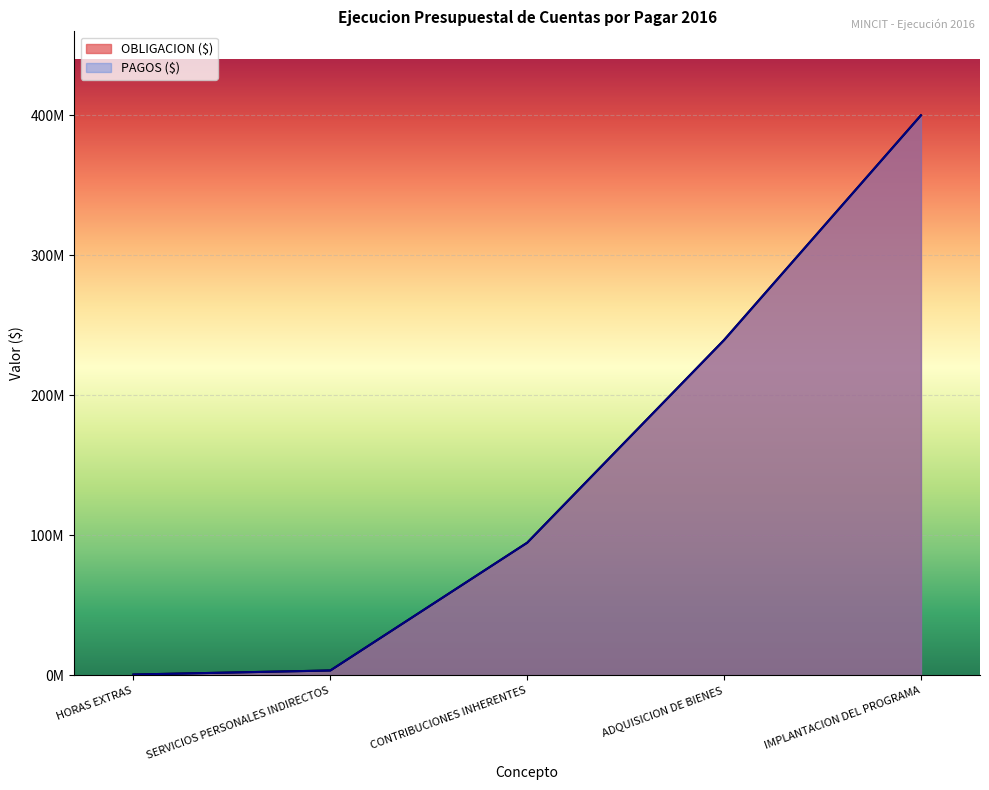

True or false: OBLIGACION ($) and PAGOS ($) cross at least once.

False